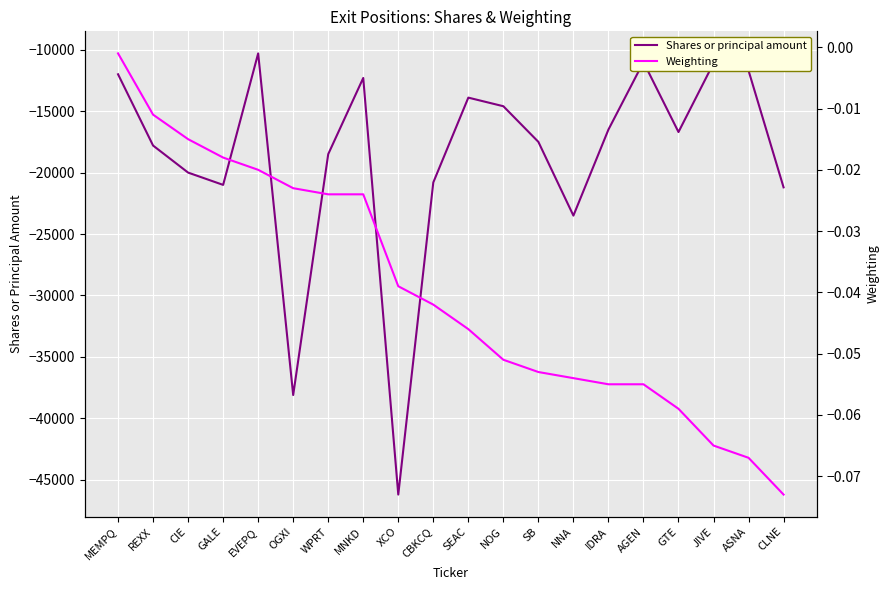

Which series has the largest total across all categories?

Weighting